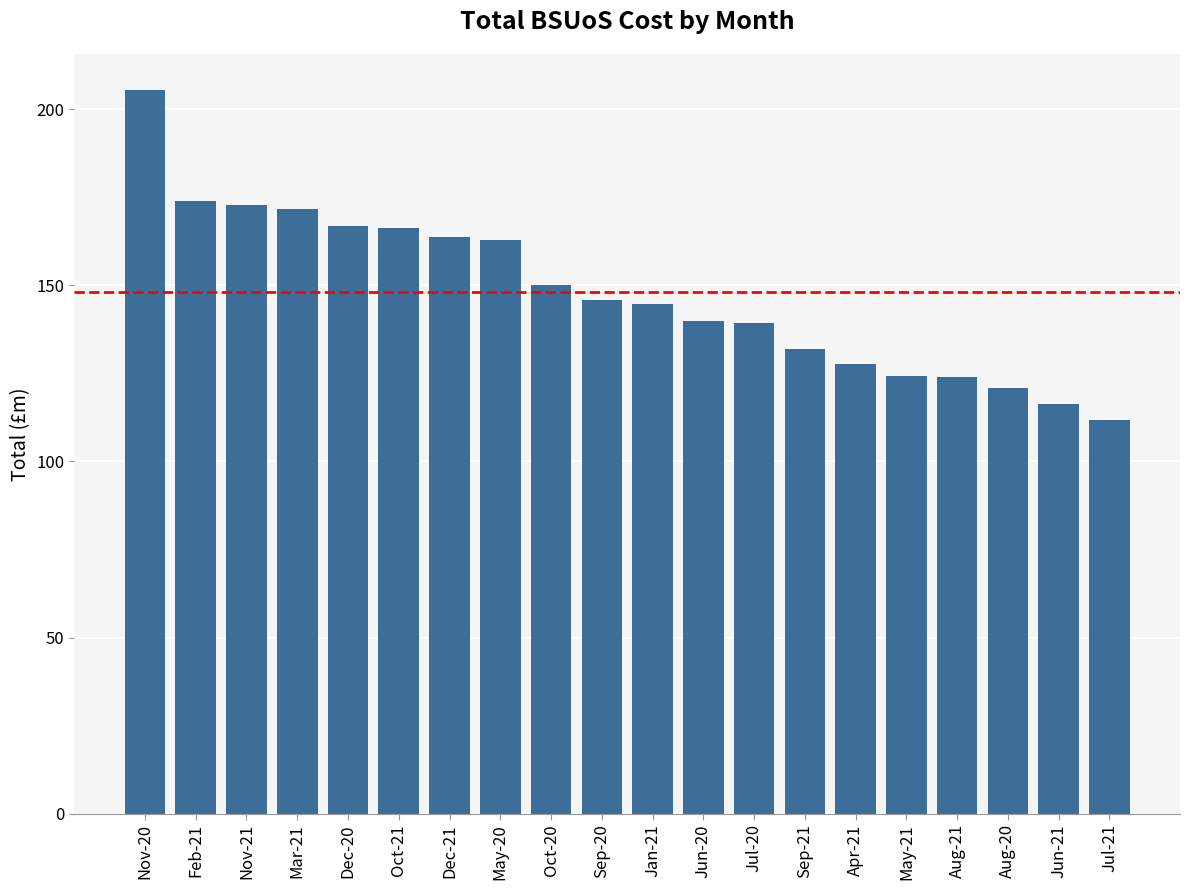

What is the ratio of the value at Dec-20 to the value at Aug-21?

1.3